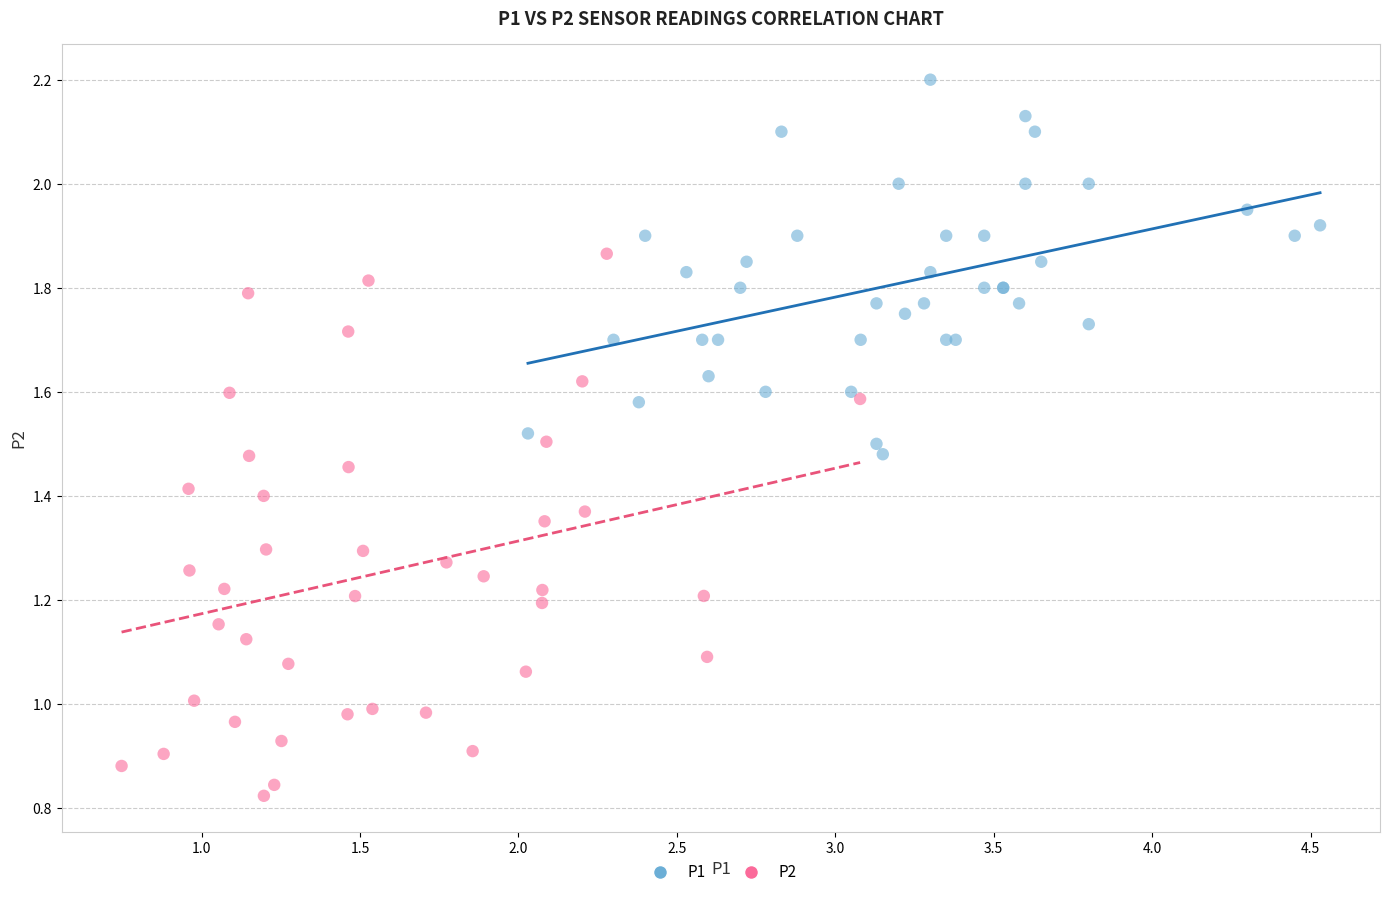

Which series contains the lowest Y value?

P2